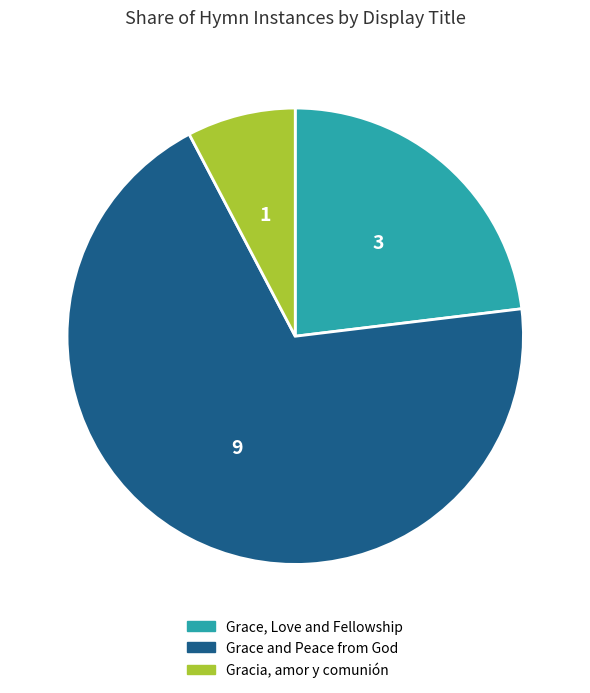

Which category accounts for the majority?

Grace and Peace from God